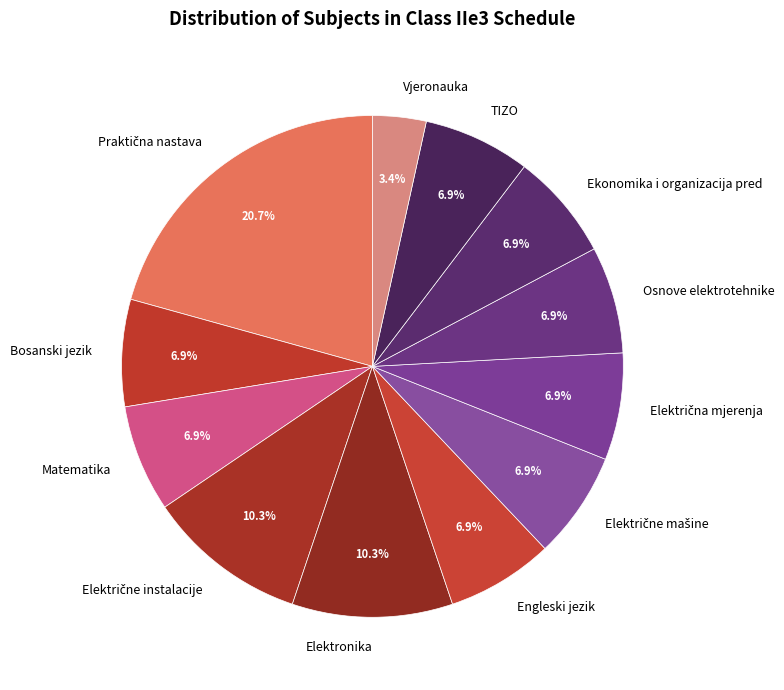

To the nearest percent, what percentage of the pie is Matematika?

7%